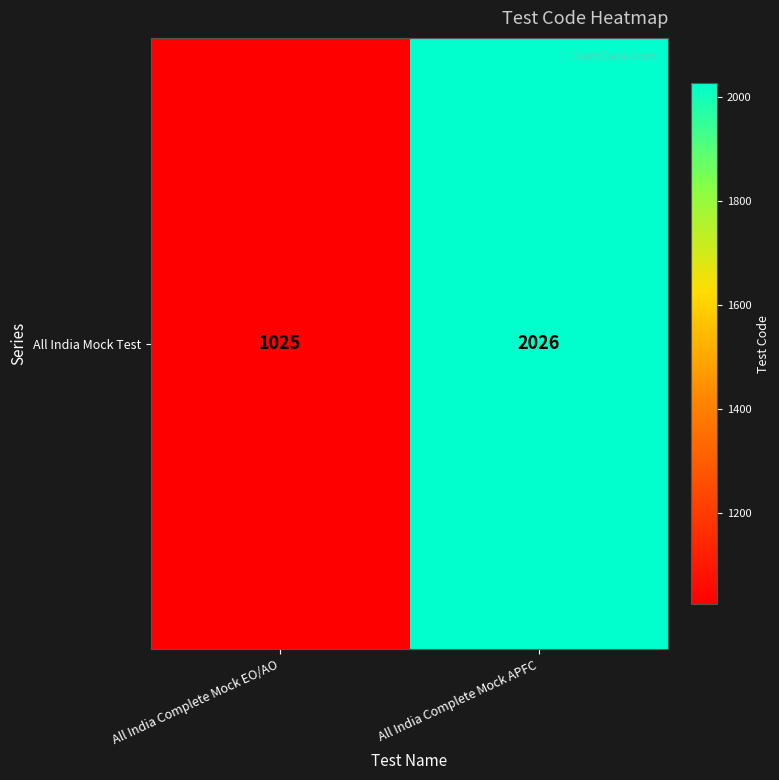

Rank the categories by value from highest to lowest.

All India Complete Mock APFC, All India Complete Mock EO/AO